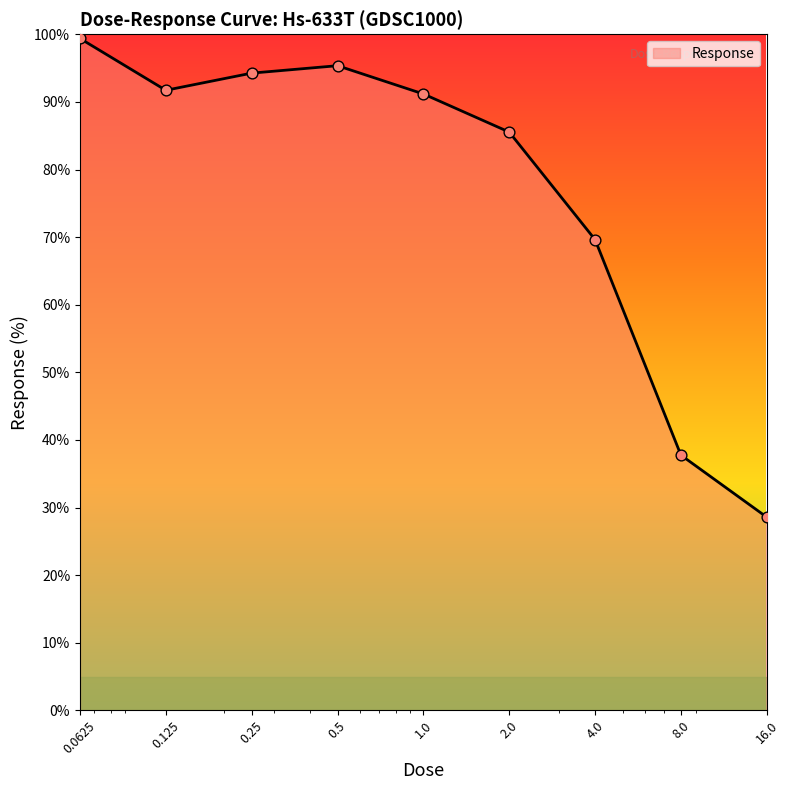

What is the difference between the maximum and minimum values?

70.8